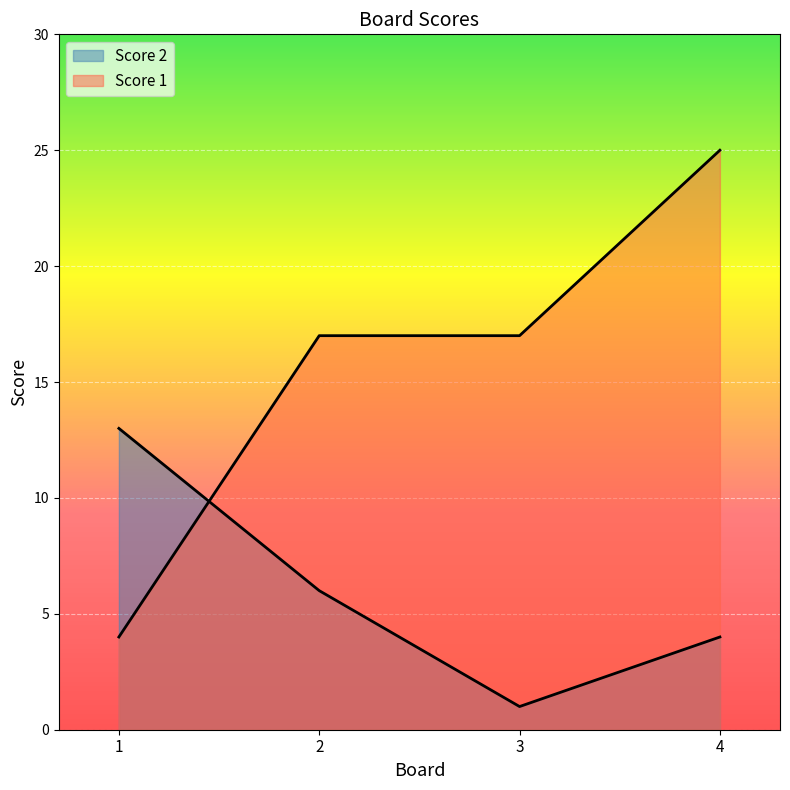

True or false: Score 1 has a value of 4 at 1.

True